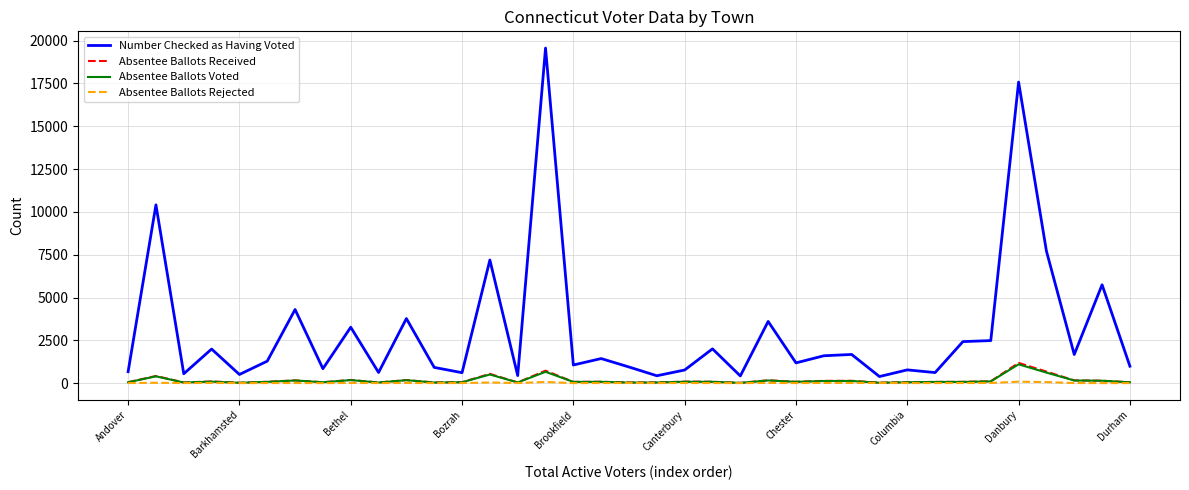

Which series has the largest total across all categories?

Number Checked as Having Voted